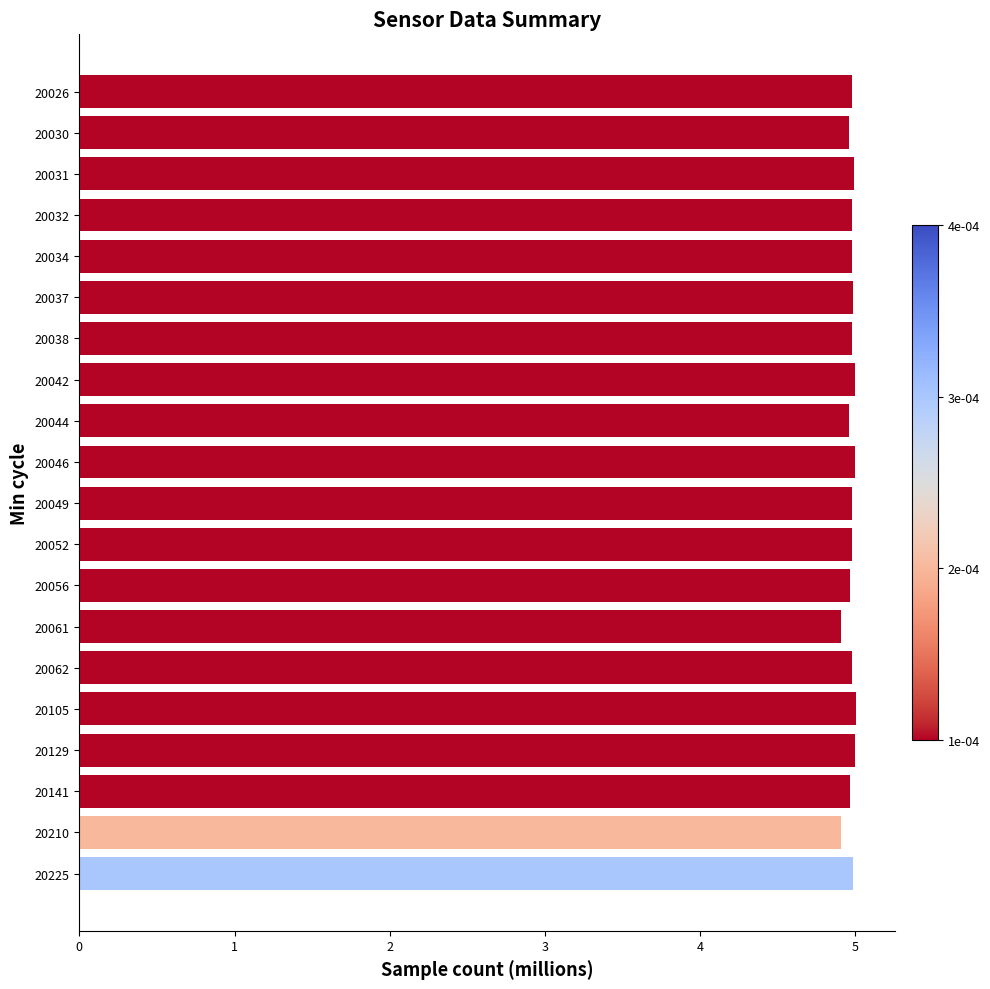

Reading top to bottom, transcribe all the data shown in this chart.

20026=5.0	20030=5.0	20031=5.0	20032=5.0	20034=5.0	20037=5.0	20038=5.0	20042=5.0	20044=5.0	20046=5.0	20049=5.0	20052=5.0	20056=5.0	20061=4.9	20062=5.0	20105=5.0	20129=5.0	20141=5.0	20210=4.9	20225=5.0